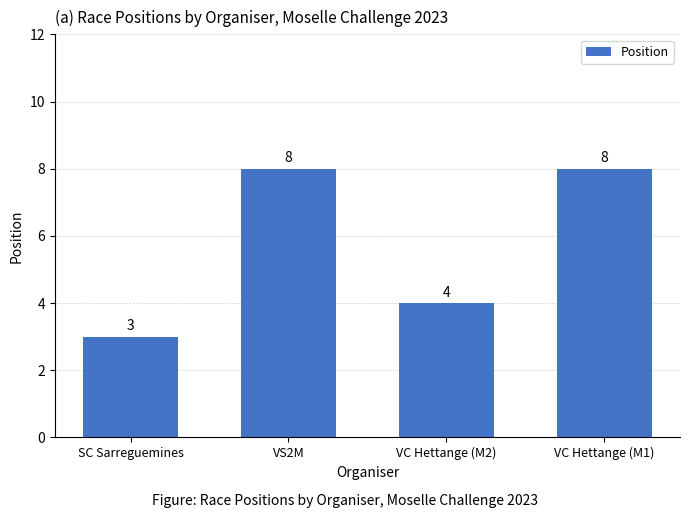

How many bars are there in total?

4